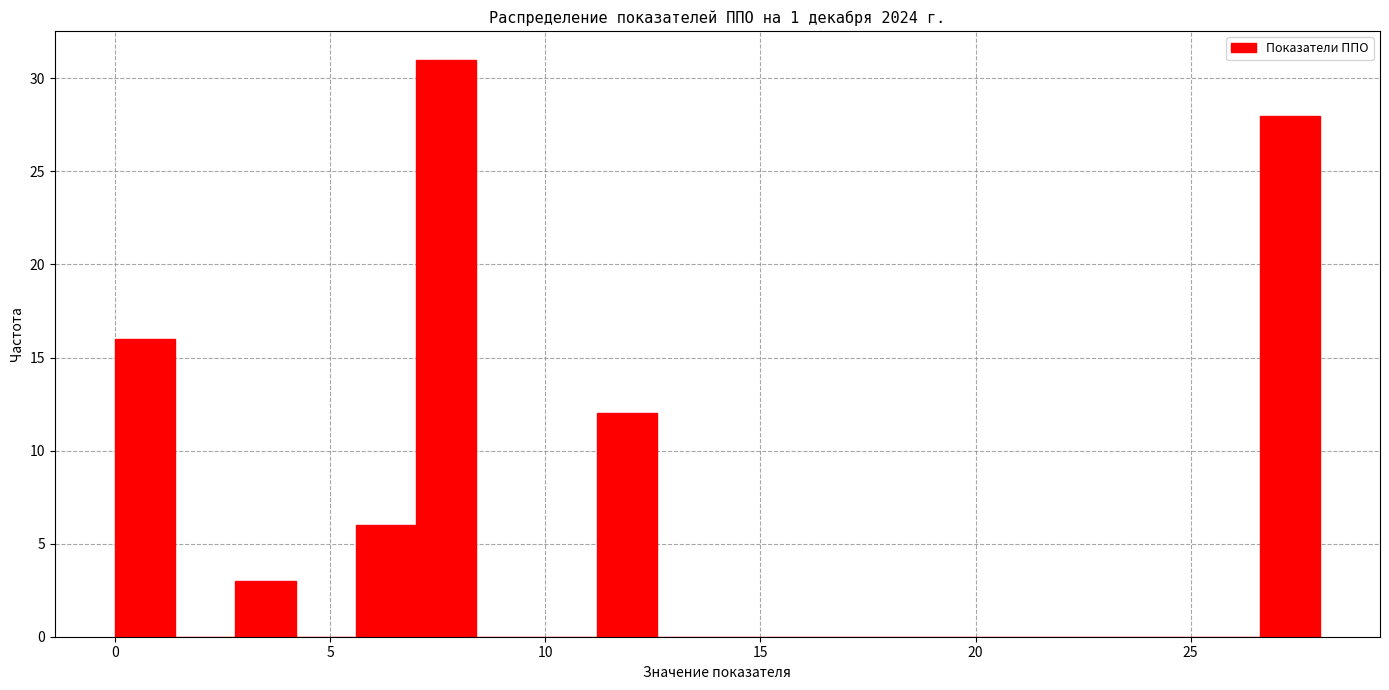

Read against the x-axis, roughly where is the centre of the tallest bar?

7.5